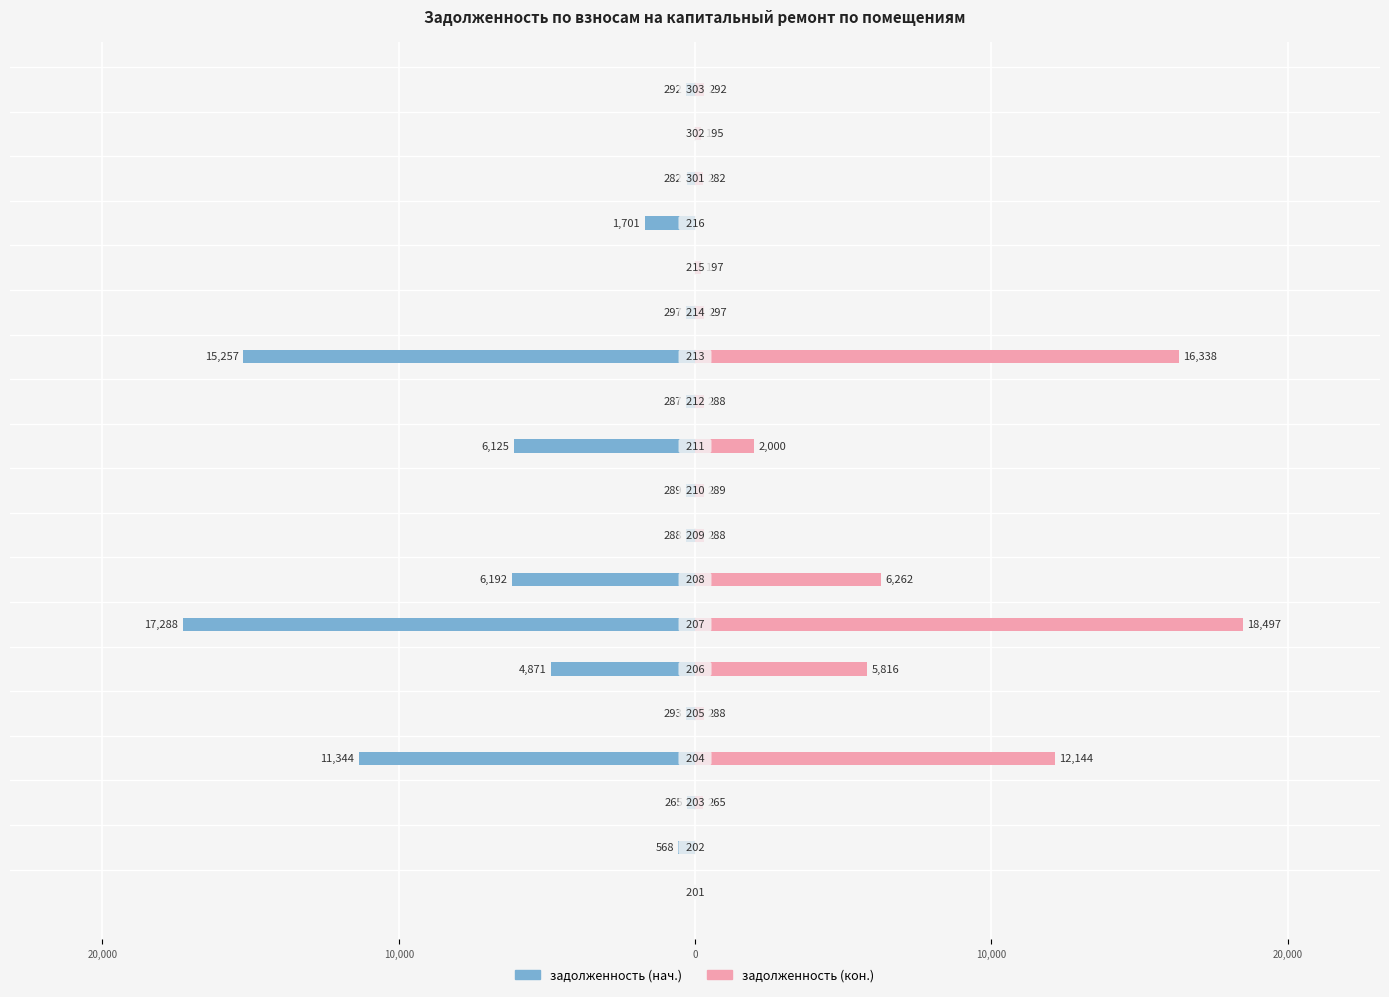

The задолженность (кон.) series shows -11851.5 at 15. True or false?

False